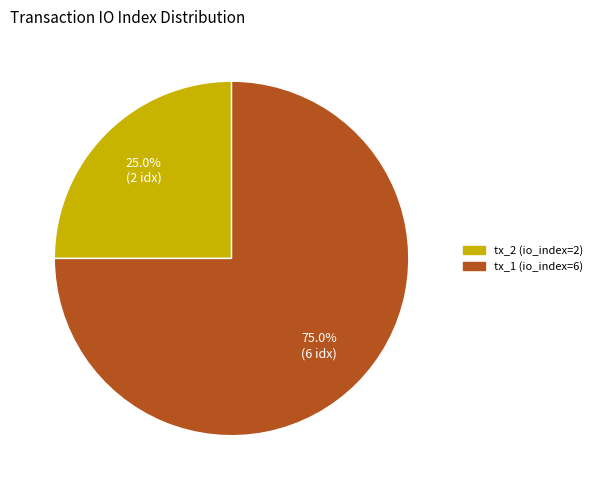

Which category has the biggest portion of the pie?

tx_1 (io_index=6)